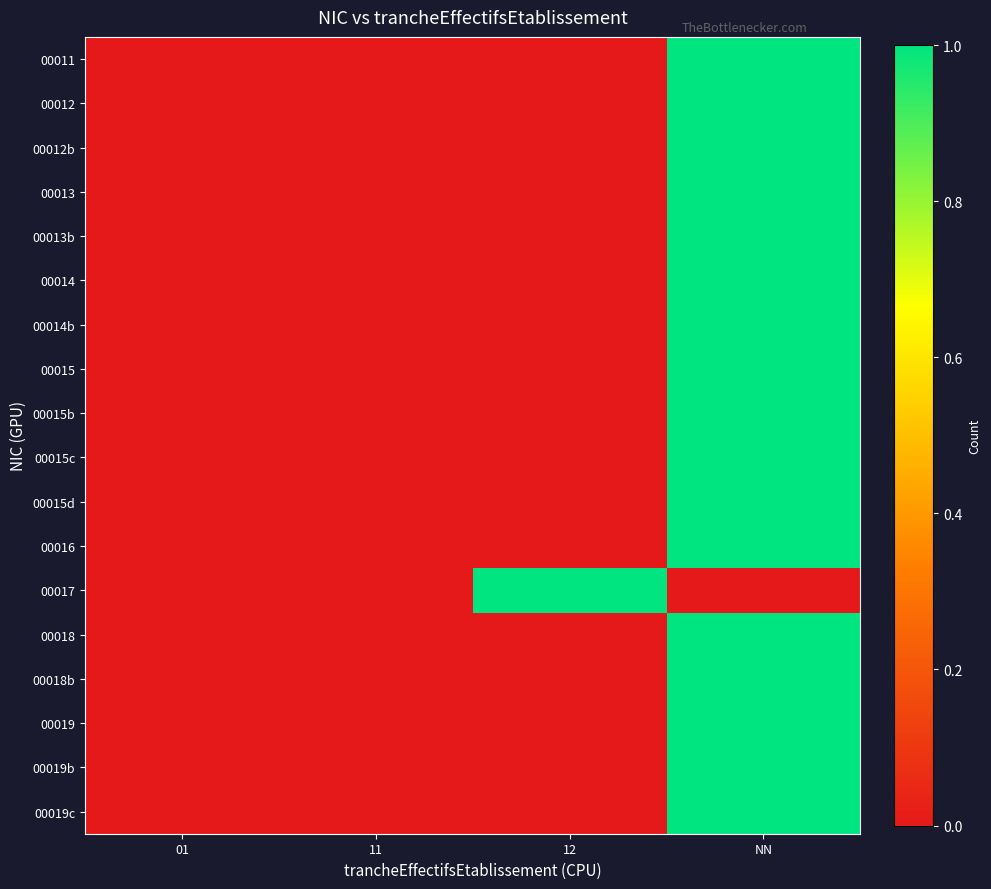

What is the greatest value displayed?

1